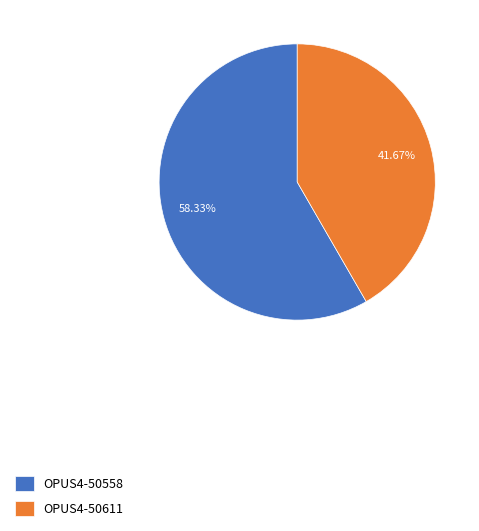

Count the number of slices in the pie.

2